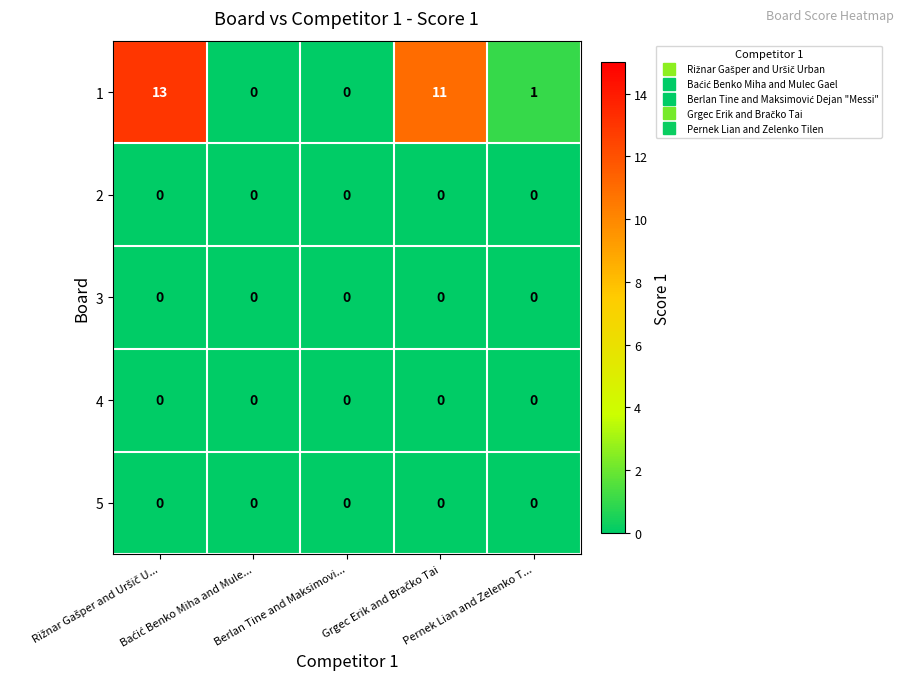

Count the number of categories in the chart.

5